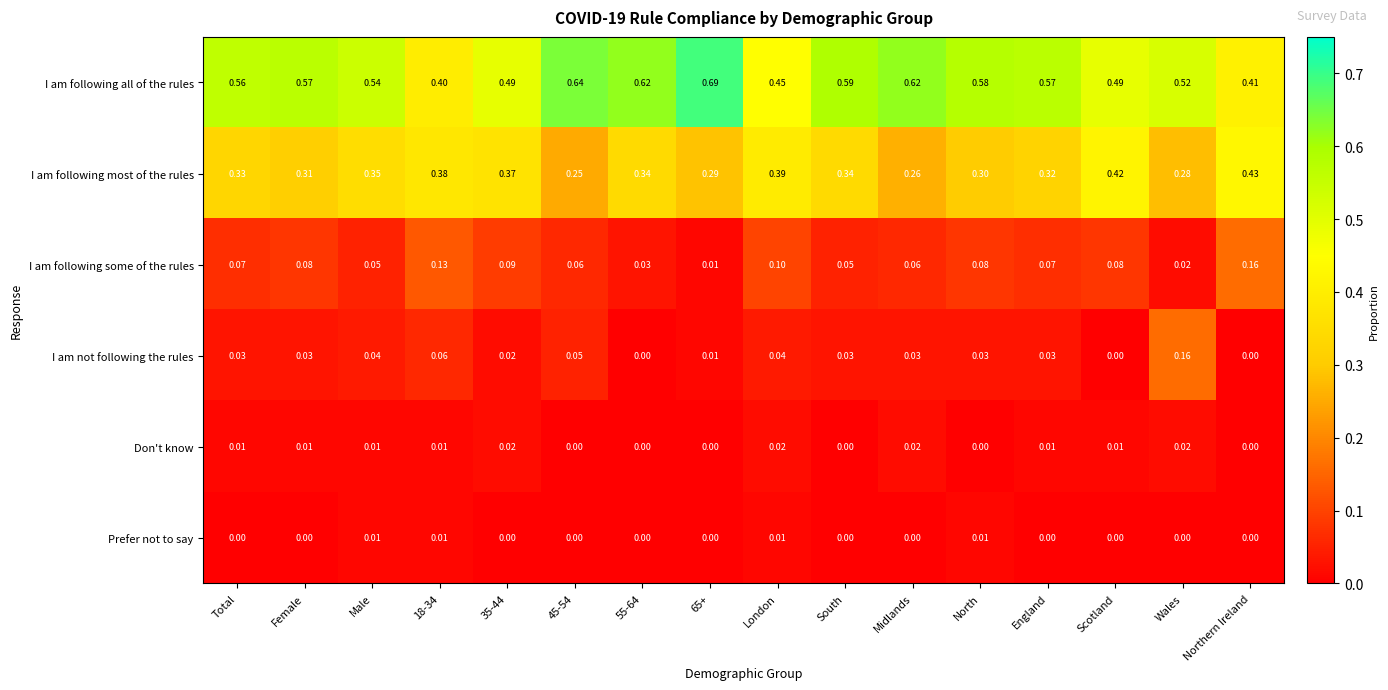

How many series are shown in this chart?

6